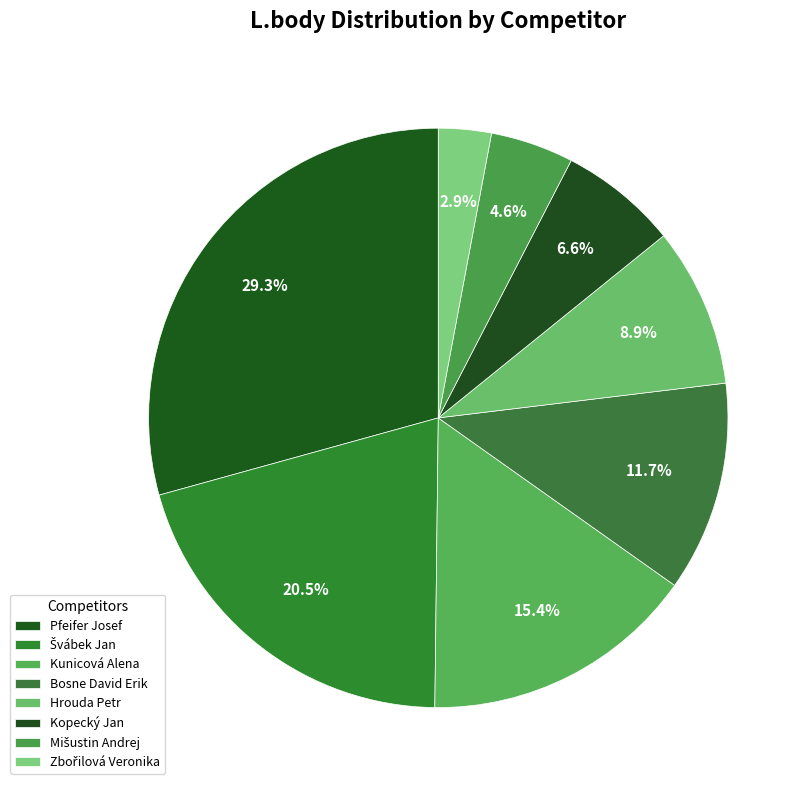

Which category has the smallest portion of the pie?

Zbořilová Veronika